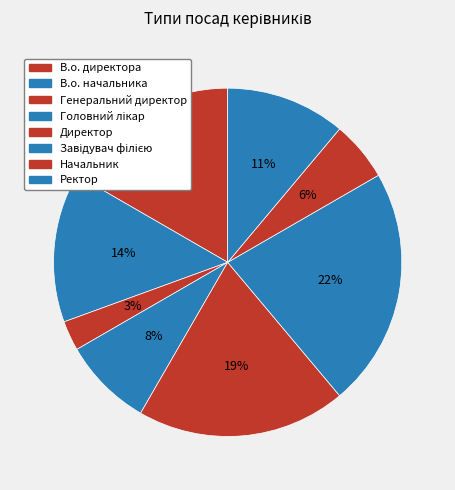

How many slices are in this pie chart?

8